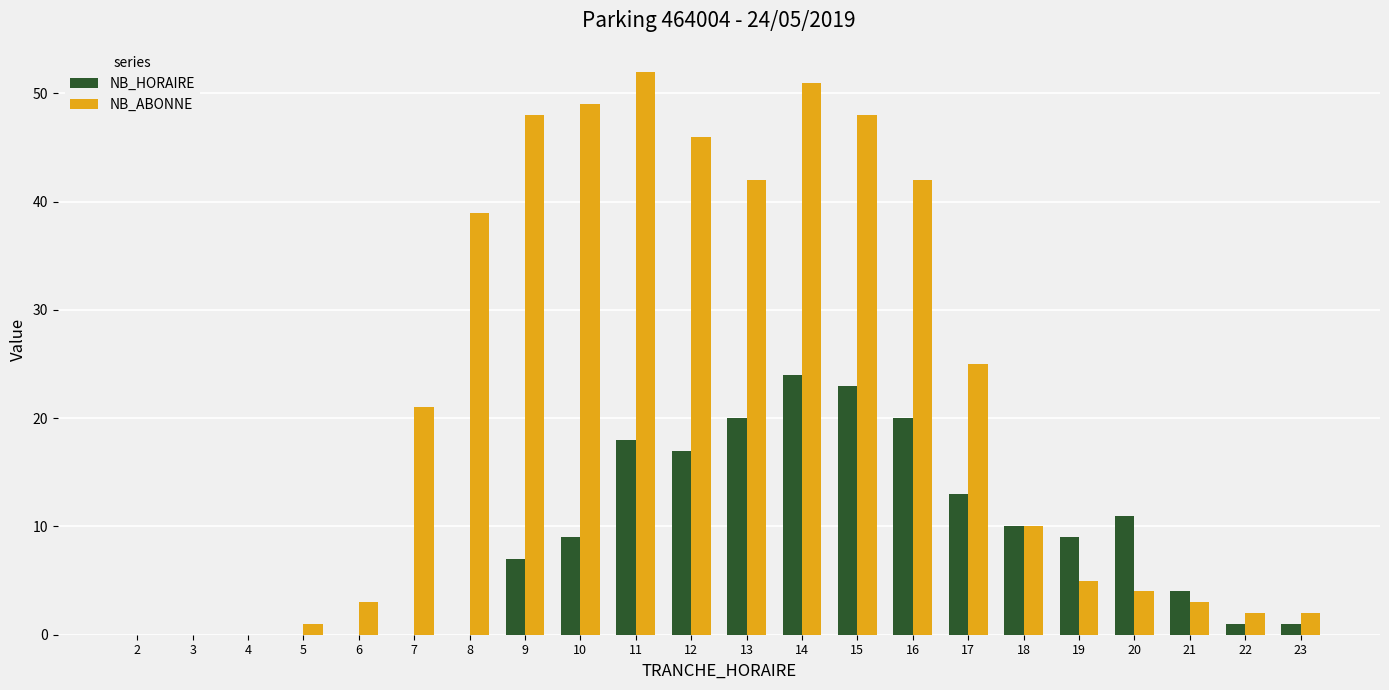

What are all the series names shown in the legend?

NB_HORAIRE, NB_ABONNE